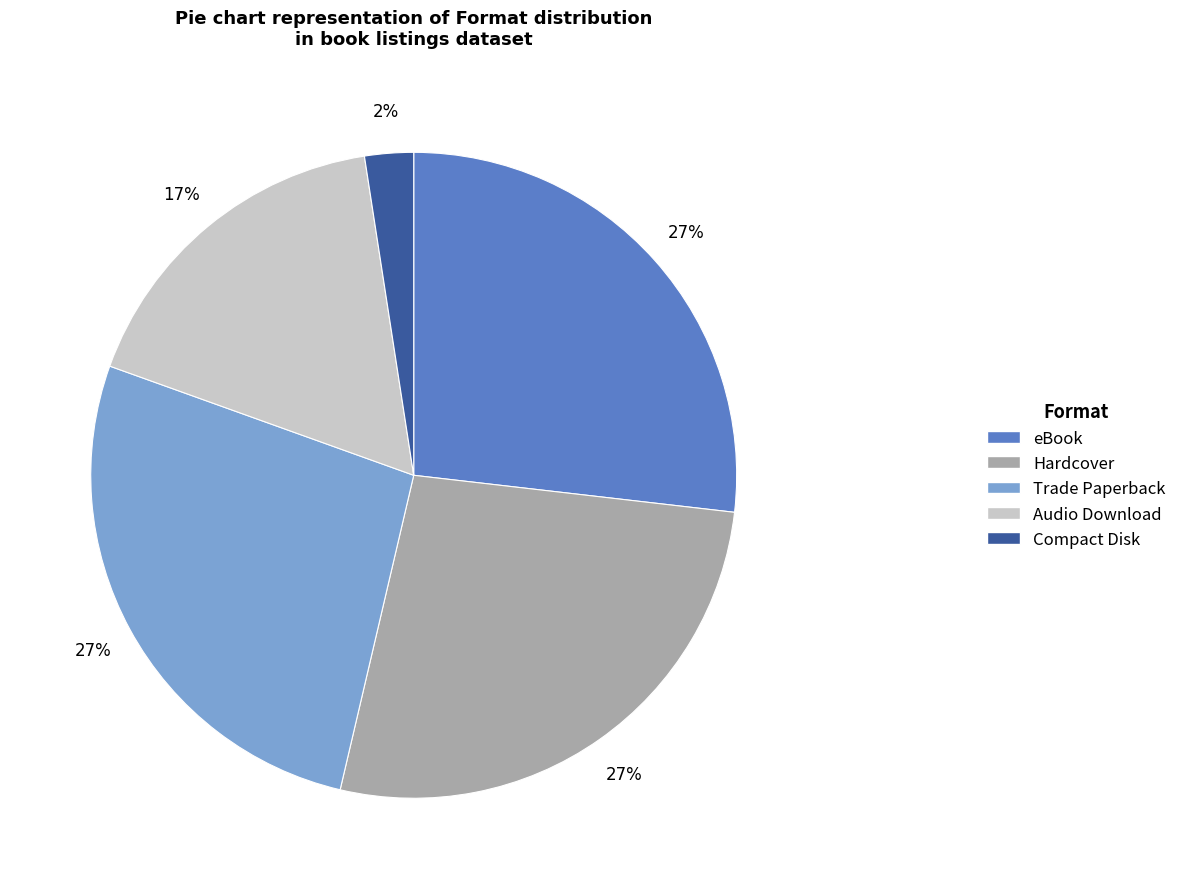

How many segments does this pie chart have?

5